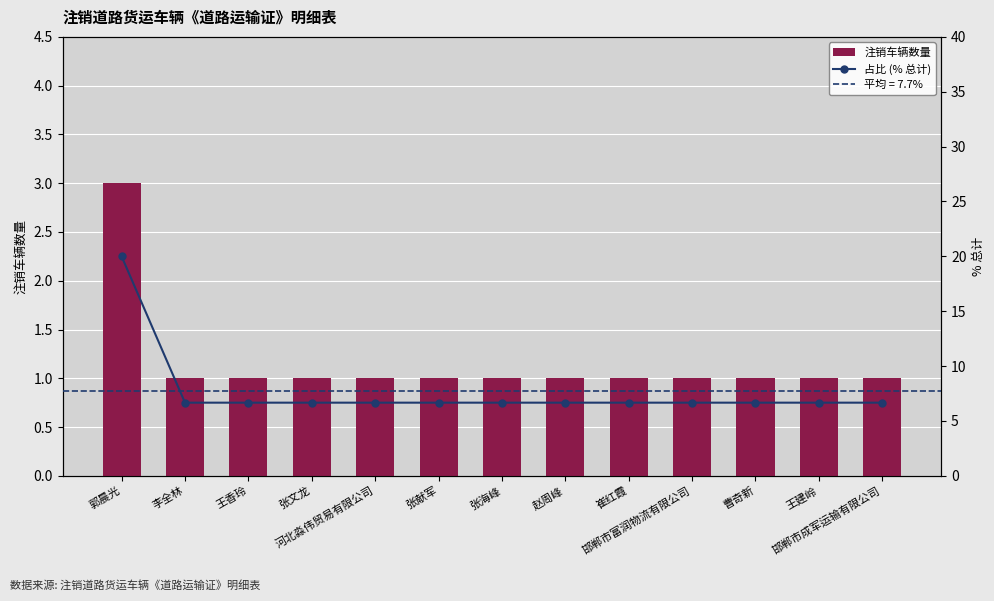

Count the 注销车辆数量 values in the range 1 to 2.

12